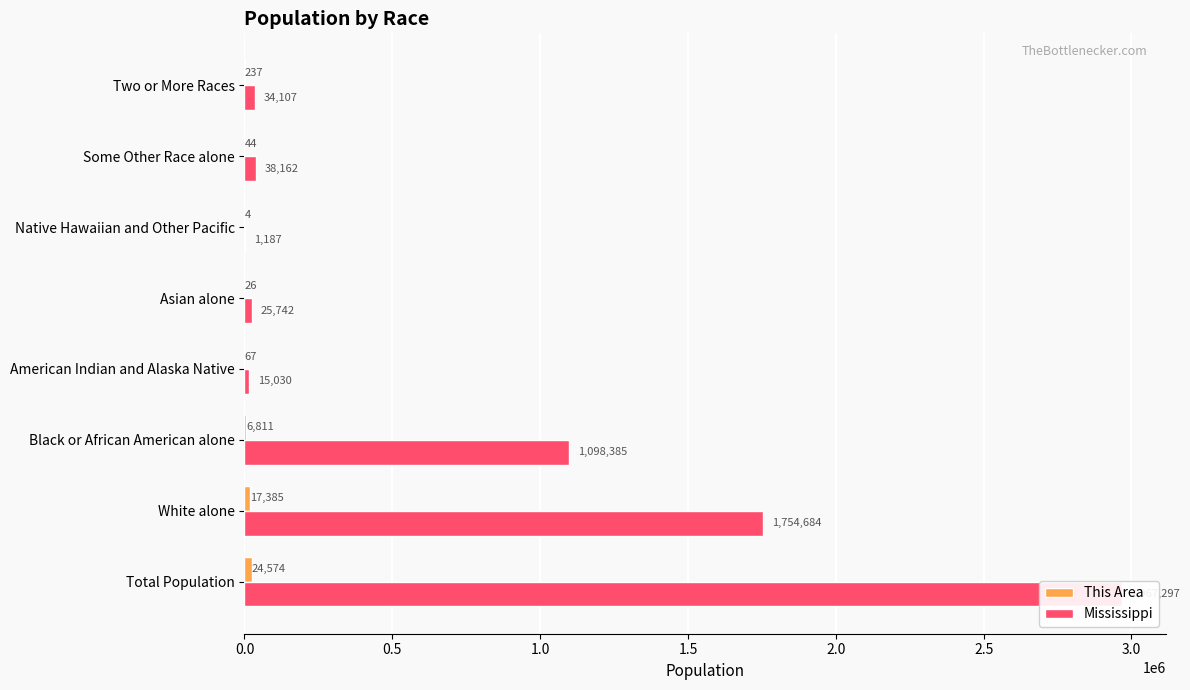

Reading left to right, what are all the values shown in this chart?

This Area: 24574	17385	6811	67	26	4	44	237
Mississippi: 2967297	1754684	1098385	15030	25742	1187	38162	34107